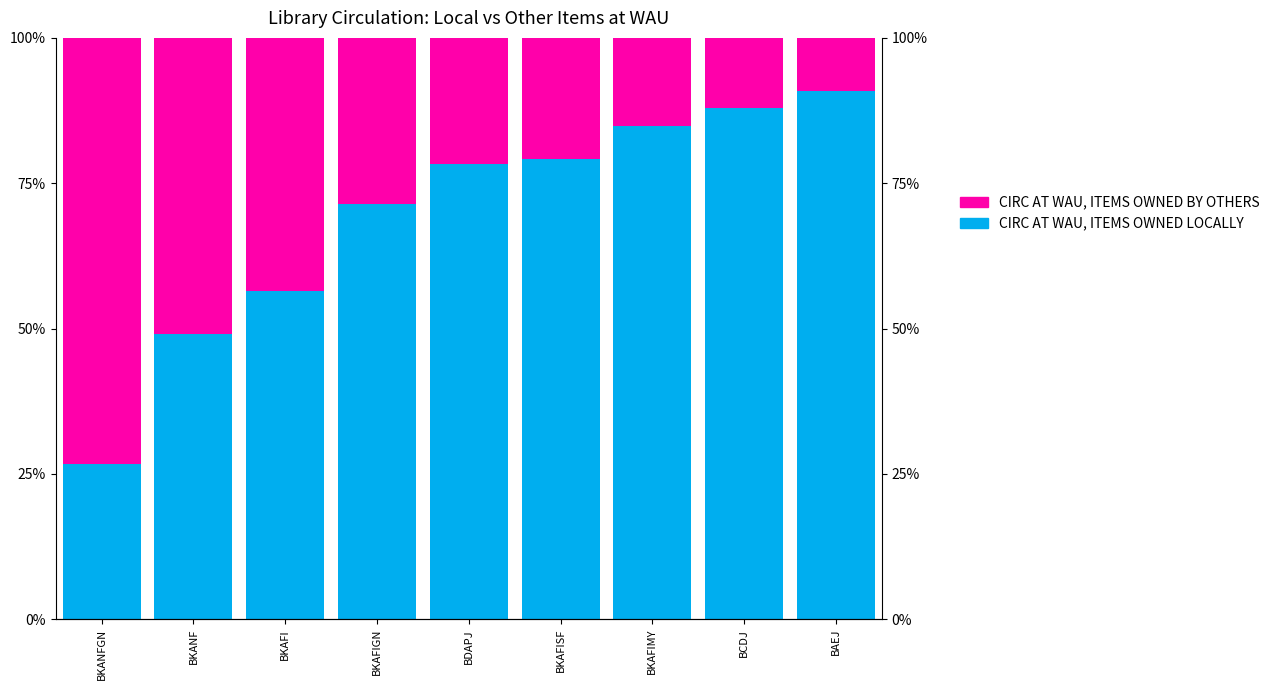

How many bars are there in total?

18